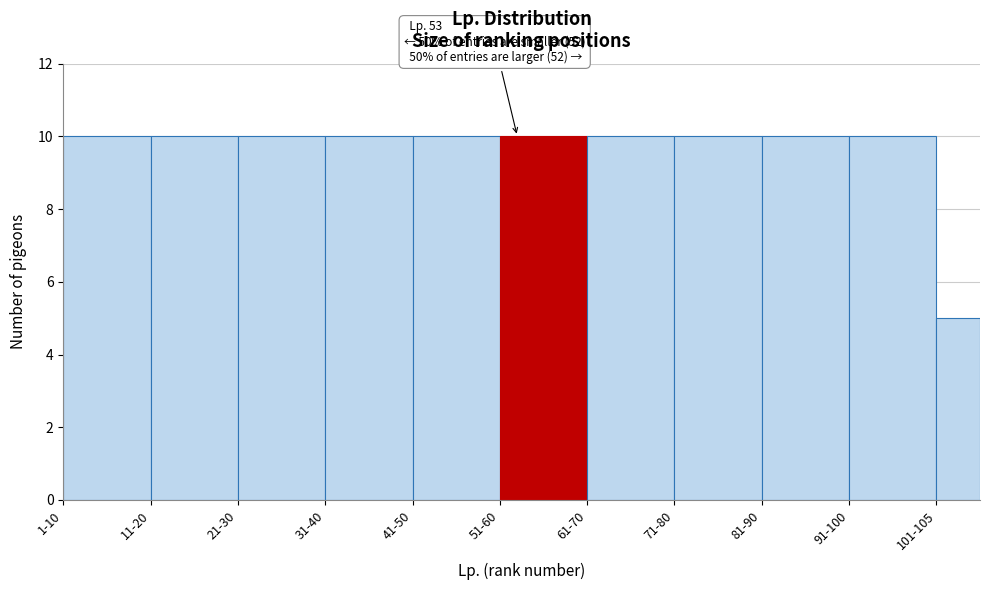

Reading right to left, list all the values displayed in this chart.

5	10	10	10	10	10	10	10	10	10	10